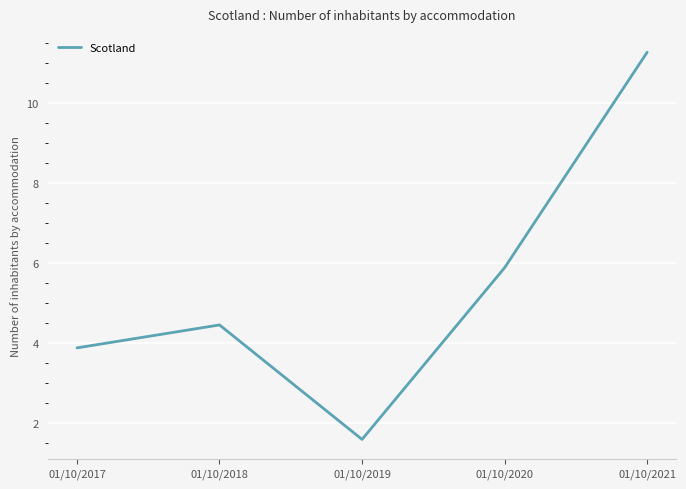

True or false: there are more than 1 points higher than both neighbors.

False